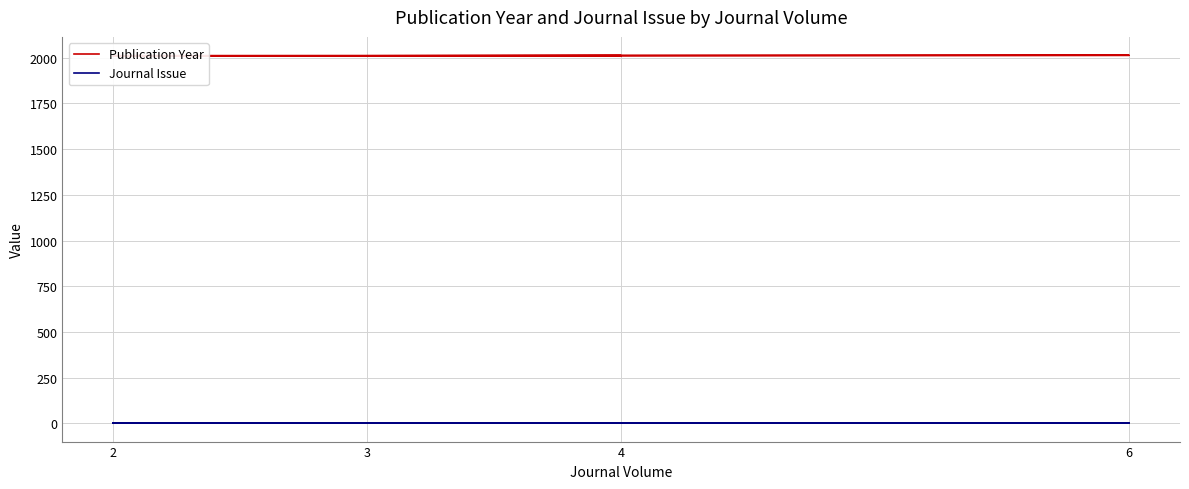

Is the value of Journal Issue at 2 greater than the value of Publication Year at 6?

No